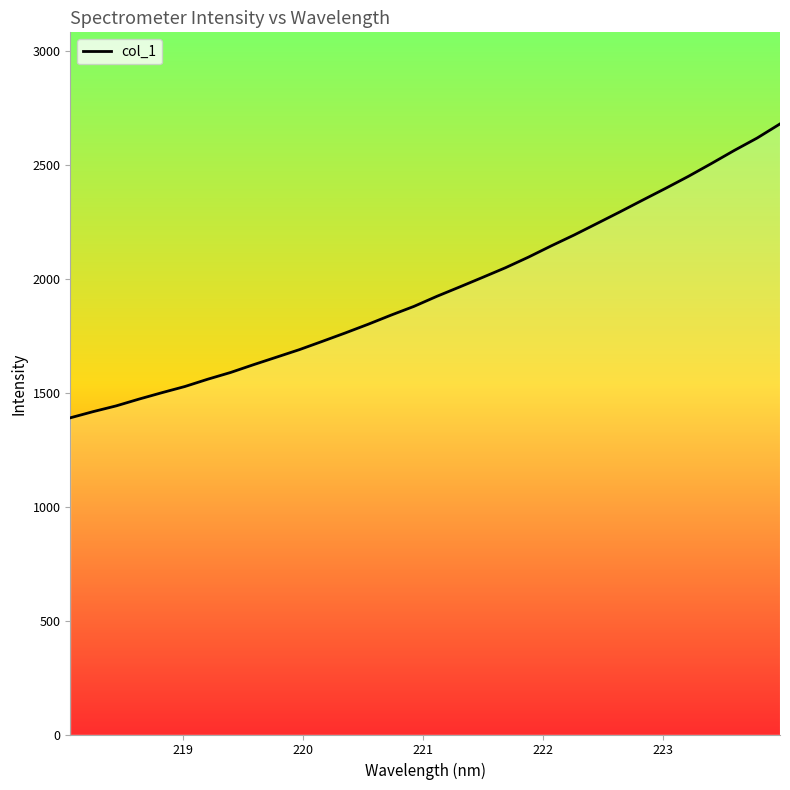

What is the smallest value displayed?

1389.8